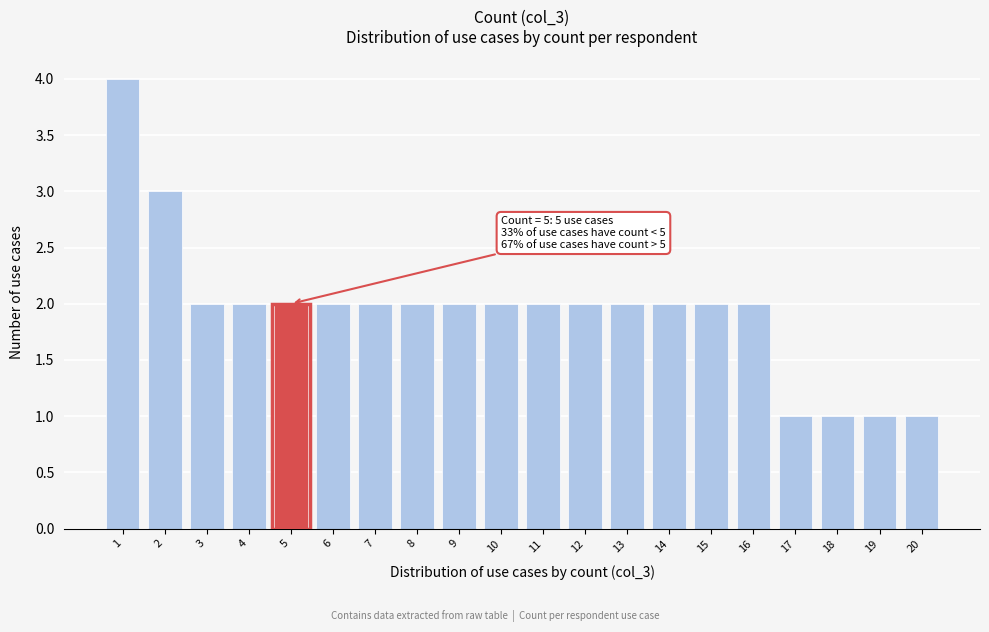

Over which range of the x-axis is the bar tallest?

0.5 to 1.5